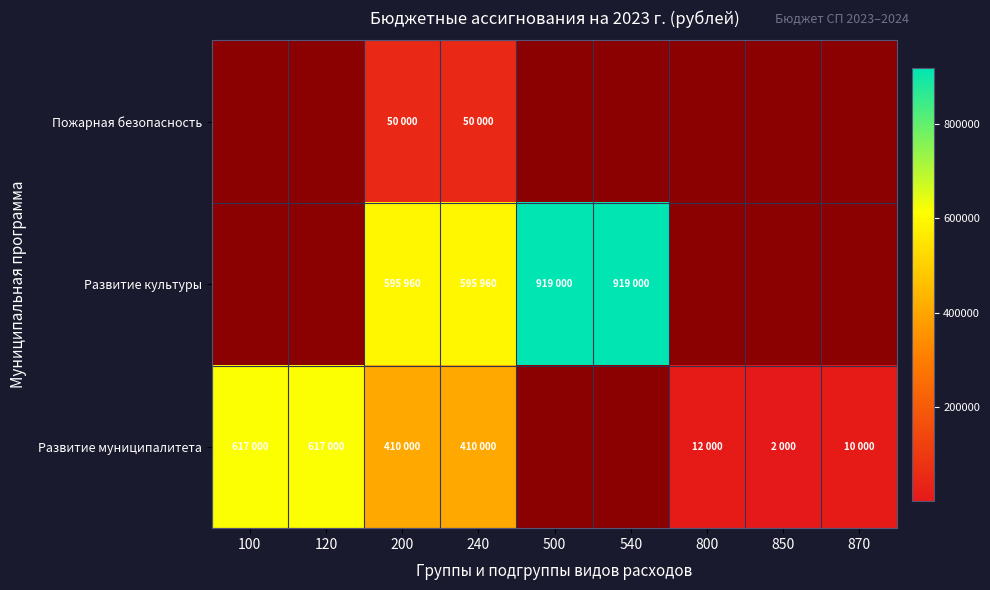

Which has a higher value, 500 or 540?

540